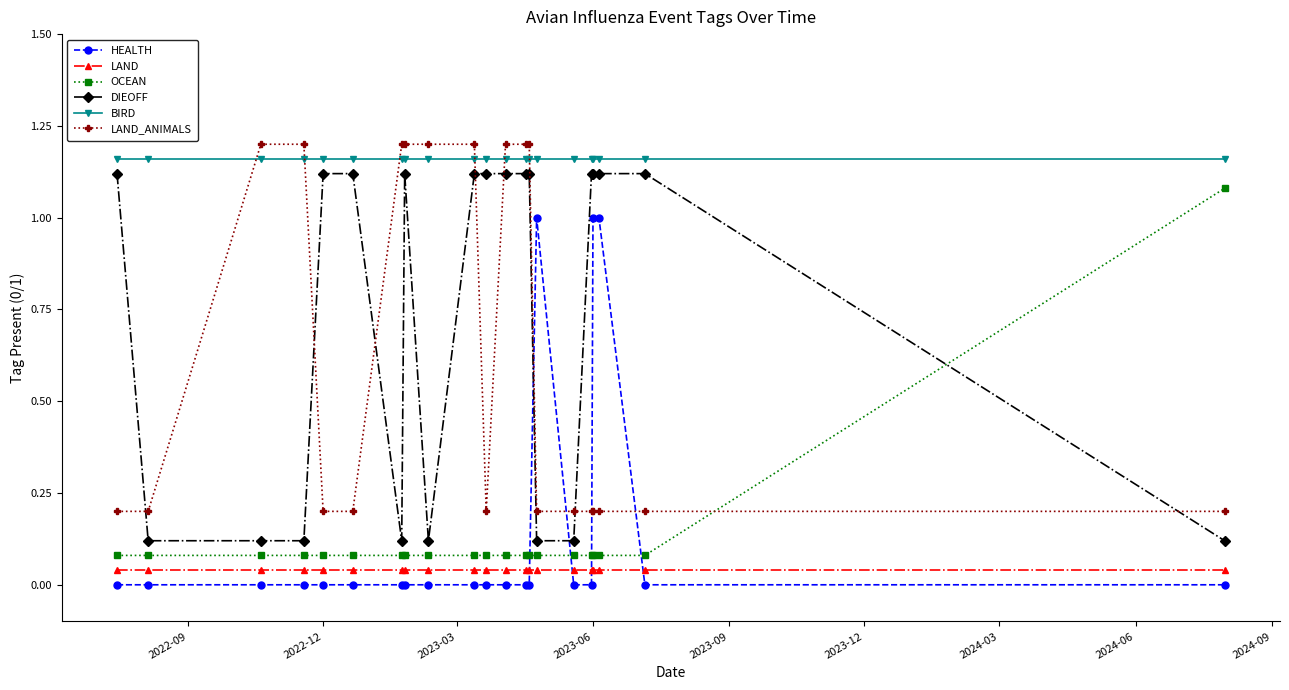

At how many categories does at least one series exceed 0?

21